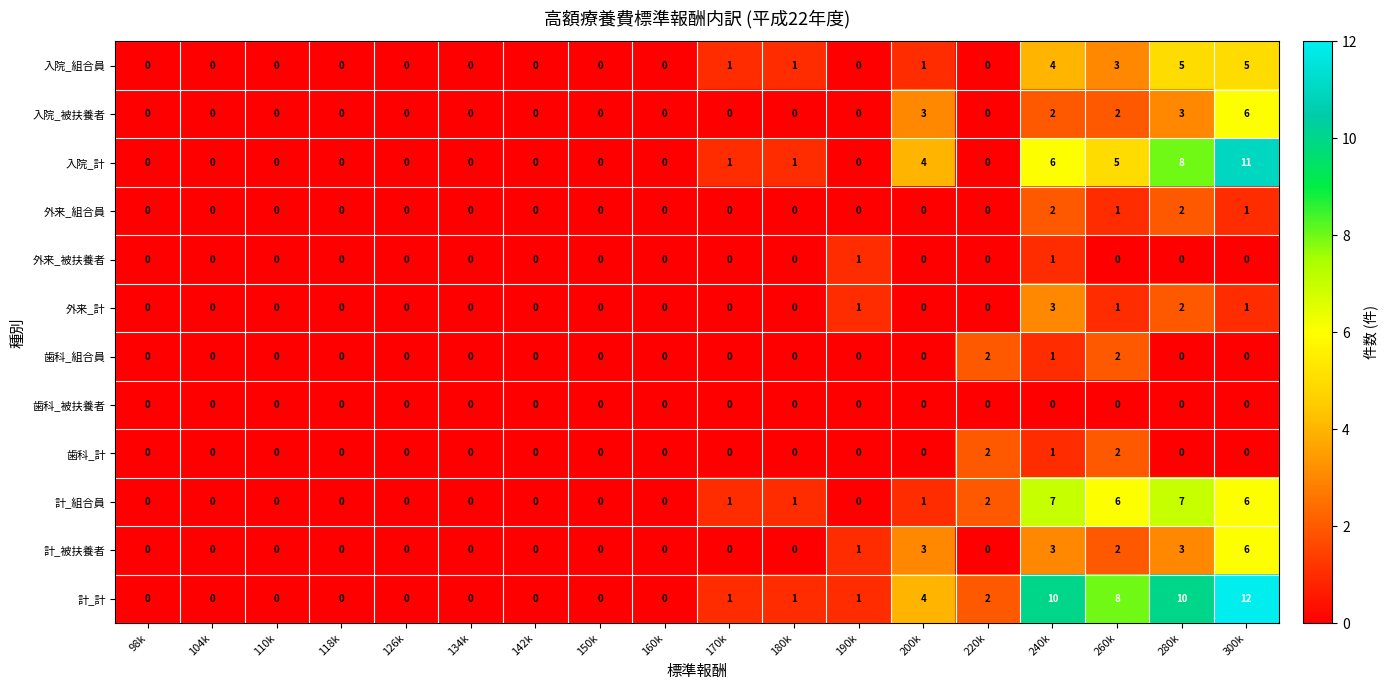

Which category has the highest value across all series?

300k